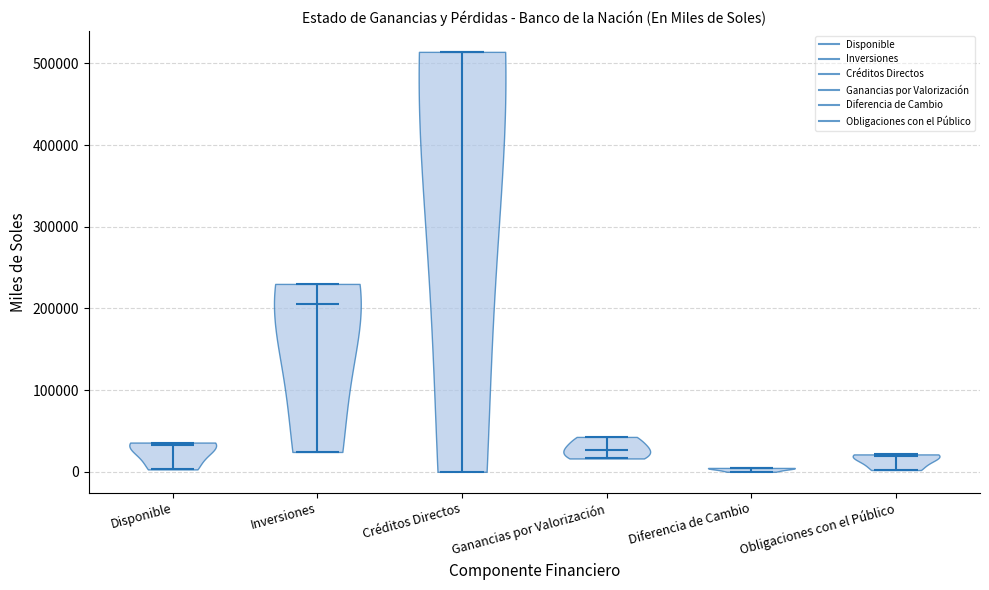

What is the highest point the violin for Ganancias por Valorización reaches on the y-axis? The values are not printed on the chart, so give them approximately, as read against the axis.

40000